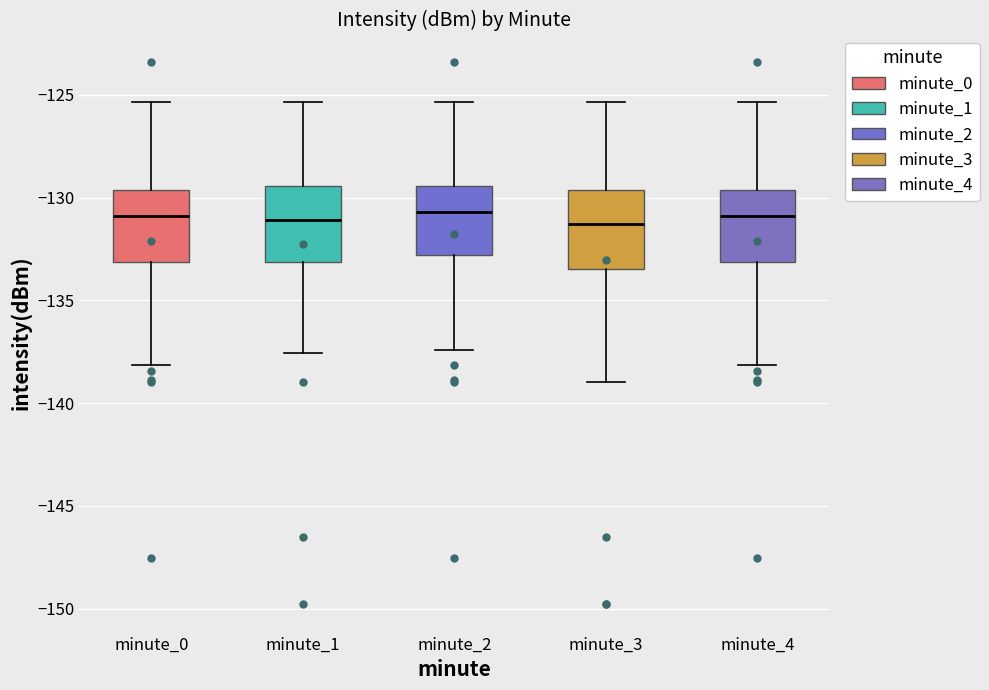

Reading left to right, read every box against the y-axis: the position of its median line, the range the box covers, and the ends of its whiskers. The values are not printed on the chart, so give them approximately, as read against the axis.

minute_0: median -131.0, box -133.0 to -129.5, whiskers -138.0 to -125.5
minute_1: median -131.0, box -133.0 to -129.5, whiskers -137.5 to -125.5
minute_2: median -130.5, box -133.0 to -129.5, whiskers -137.5 to -125.5
minute_3: median -131.5, box -133.5 to -129.5, whiskers -139.0 to -125.5
minute_4: median -131.0, box -133.0 to -129.5, whiskers -138.0 to -125.5